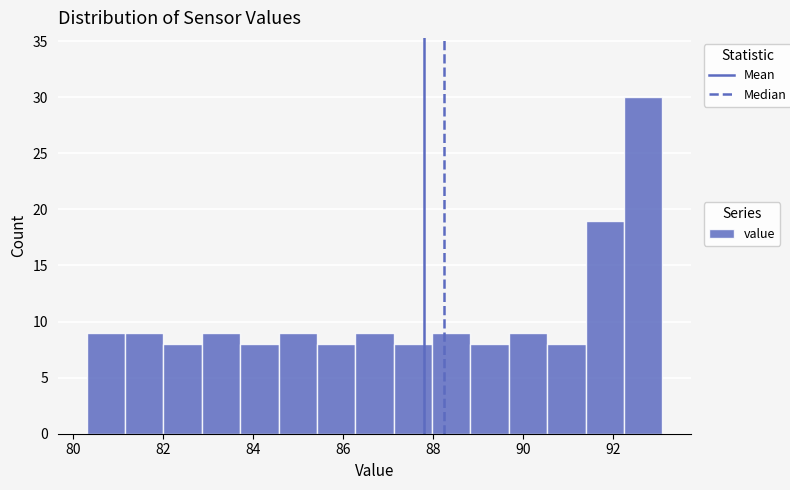

How tall is the bar that spans 89.6 to 90.6 on the x-axis? Neither the bar edges nor the heights are printed on the chart, so give them approximately, as read against the axes.

9